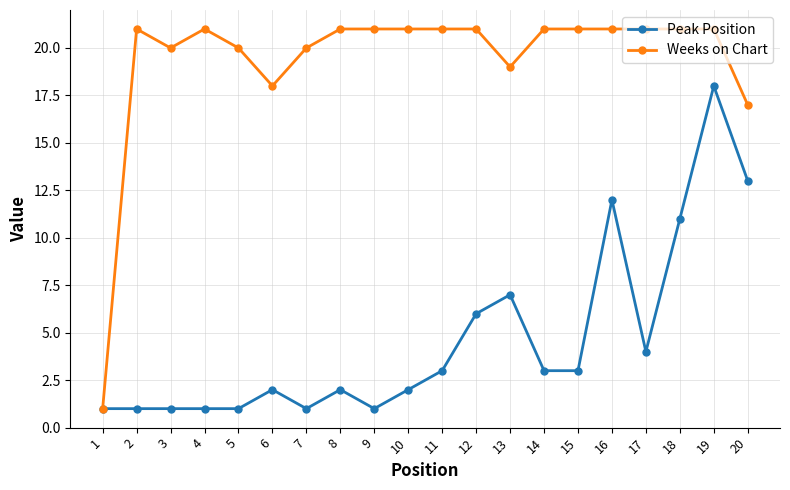

True or false: Peak Position has more than 2 interior local peaks.

True